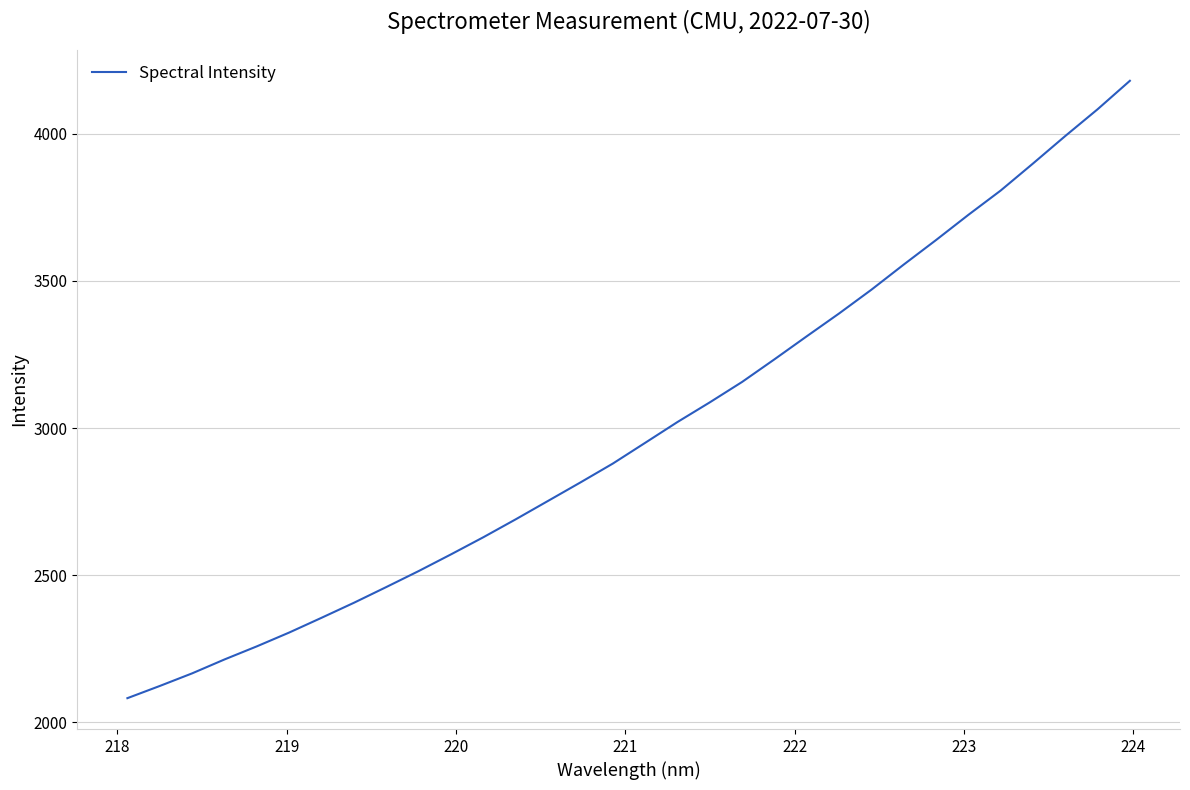

What is the maximum value shown in the chart?

4180.1